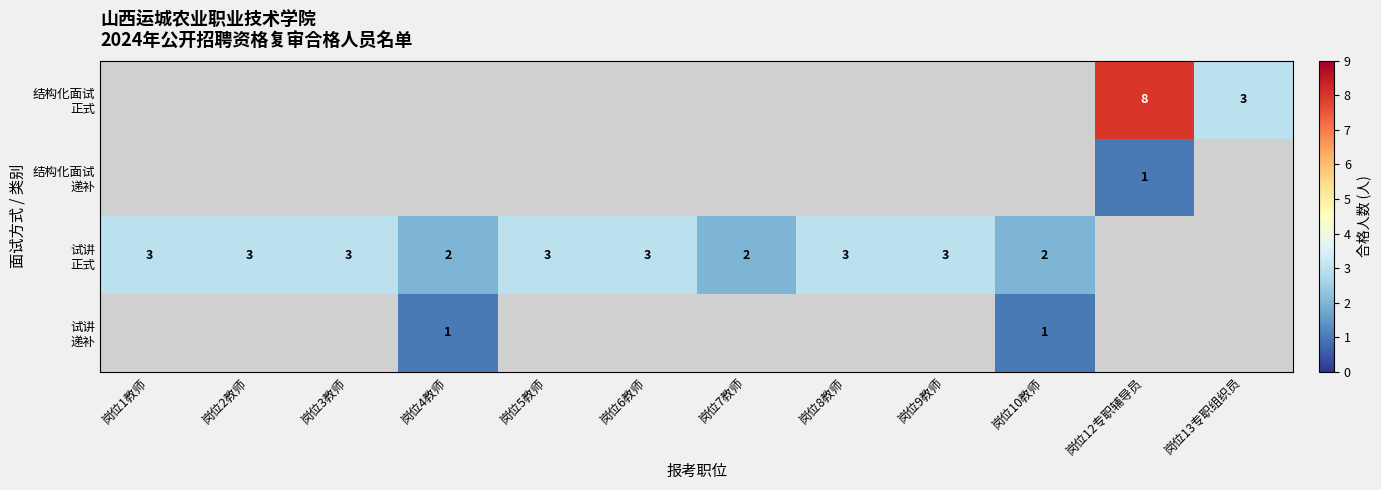

Is the value of 试讲 正式 at 岗位13专职组织员 greater than the value of 结构化面试 正式 at 岗位4教师?

No